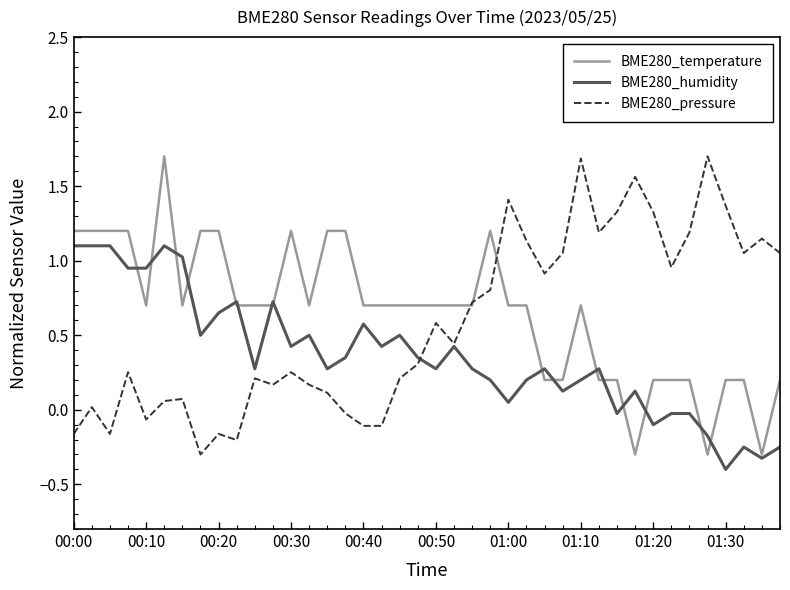

After their last crossing, which series has the higher values: BME280_temperature or BME280_humidity?

BME280_temperature